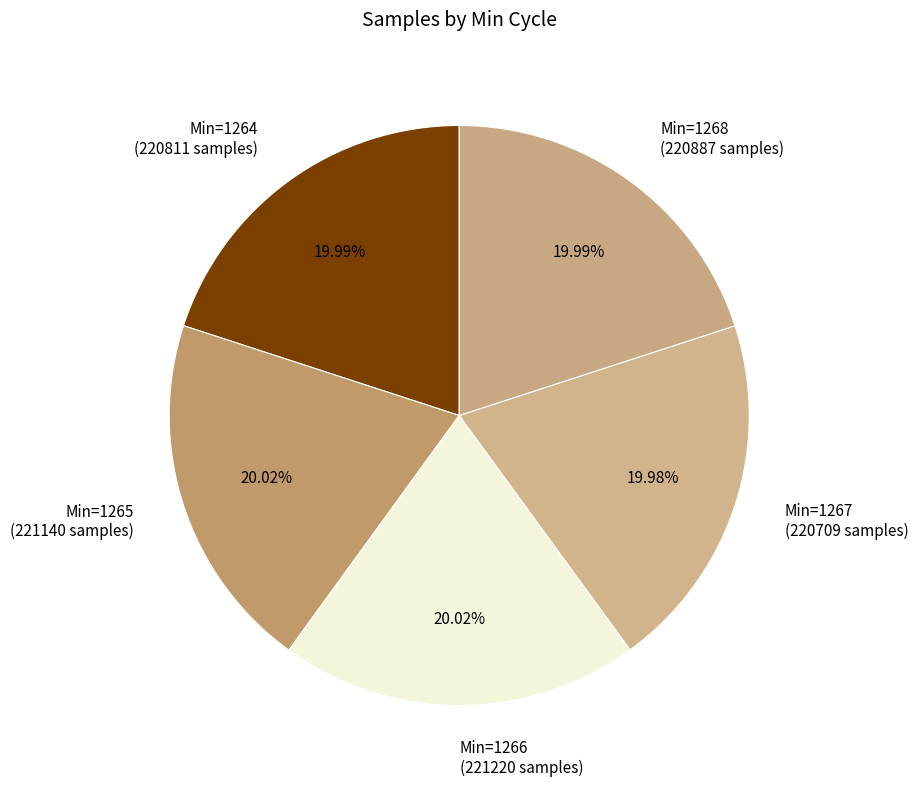

Does Min=1267 (220709 samples) represent more than half of the total?

No